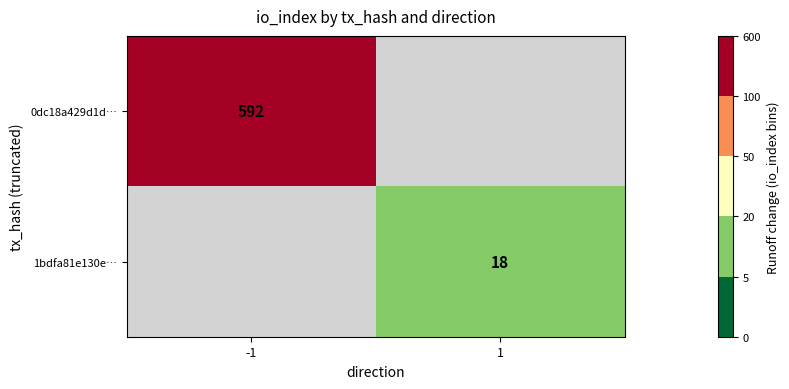

Is it true that 0dc18a429d1d… equals 592 at -1?

True